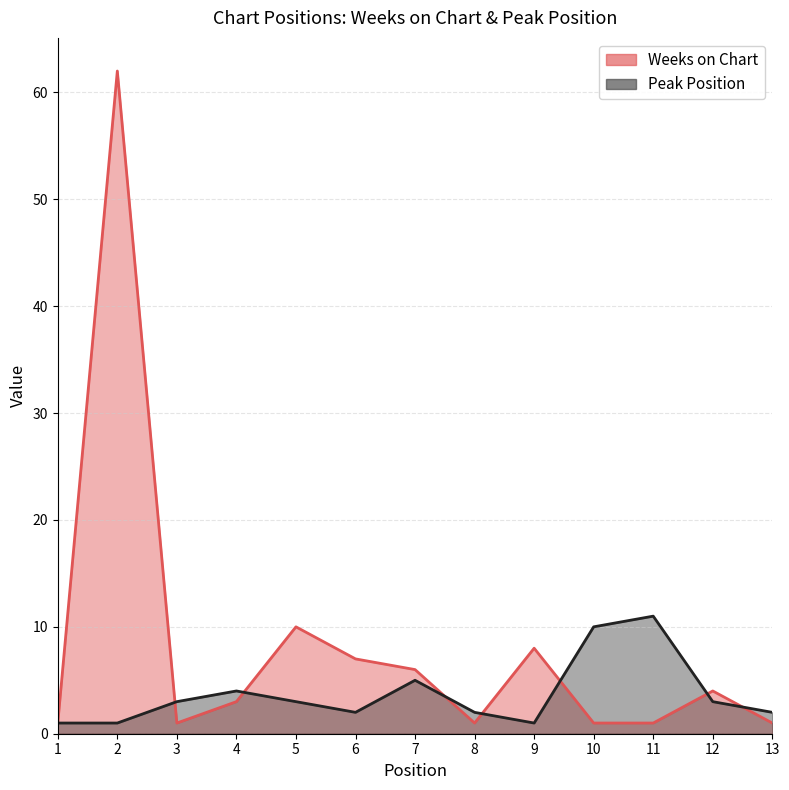

The Peak Position series shows 1 at 1. True or false?

False